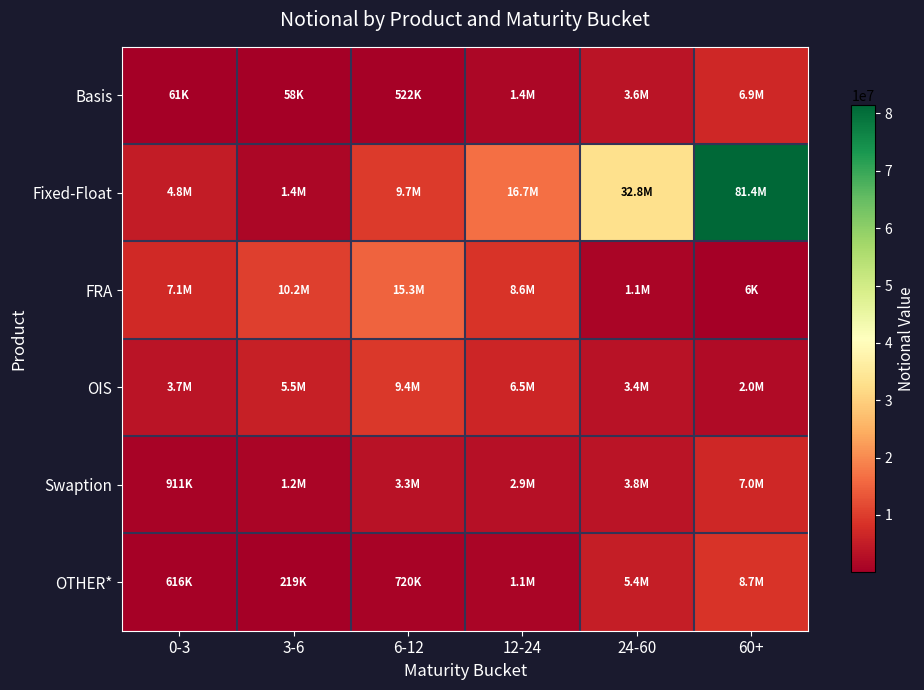

How many categories are shown in the chart?

6